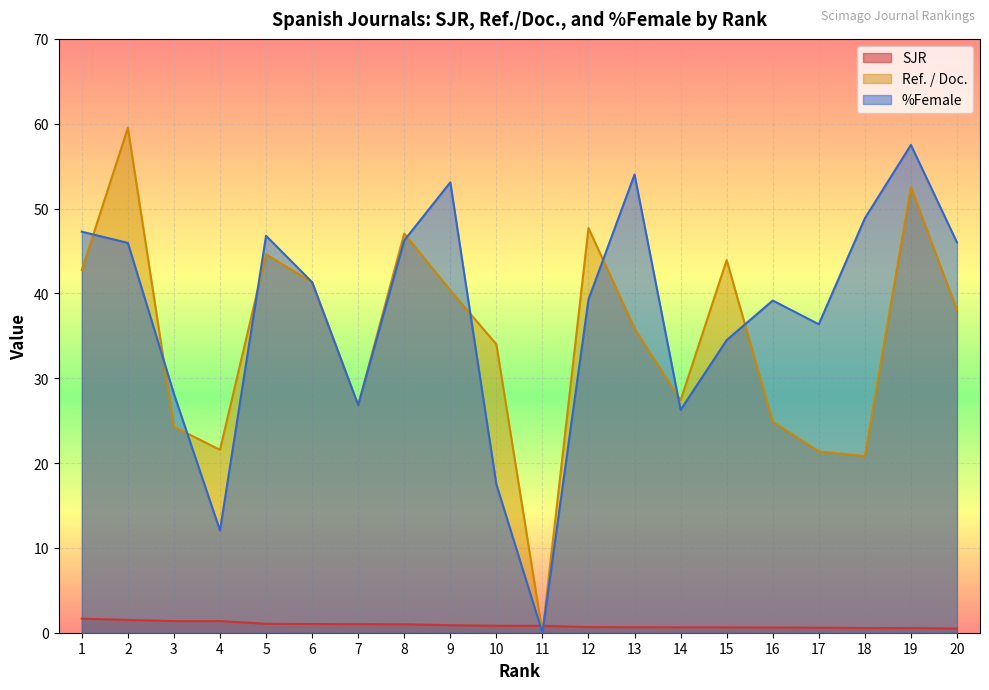

Read the Ref. / Doc. value at 19.

52.5